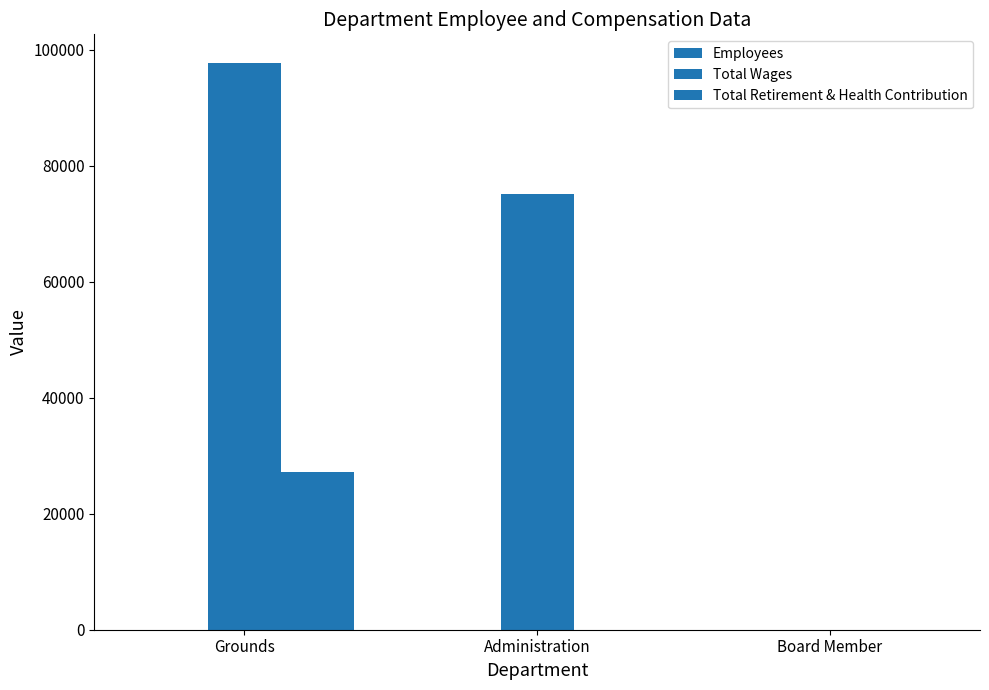

Which series has the widest spread of values?

Total Wages